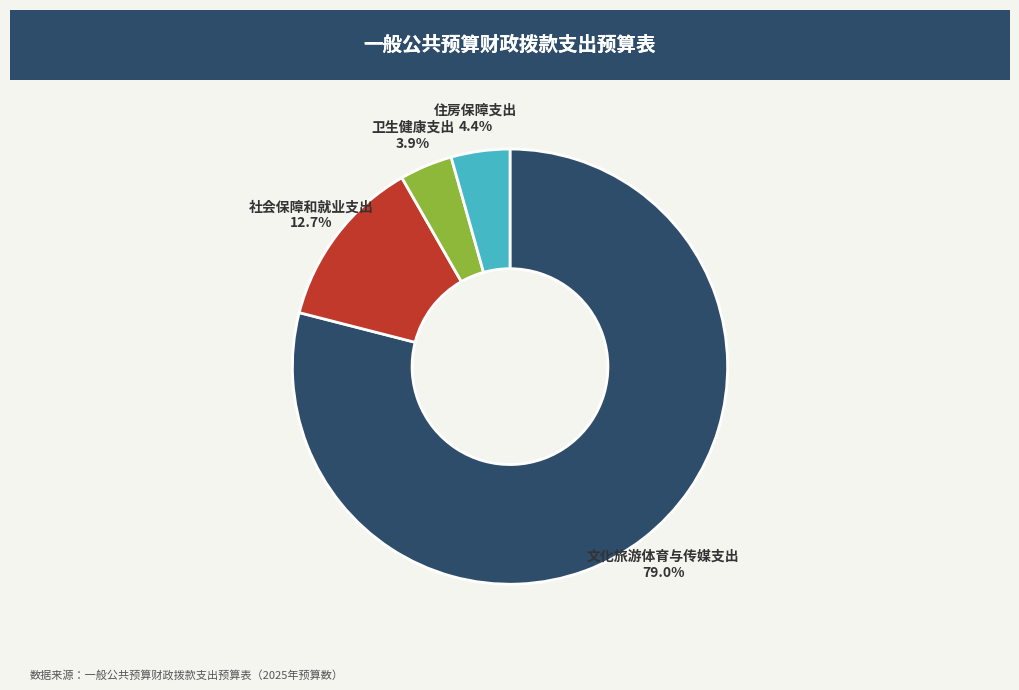

What portion of the pie excludes 社会保障和就业支出?

87.3%